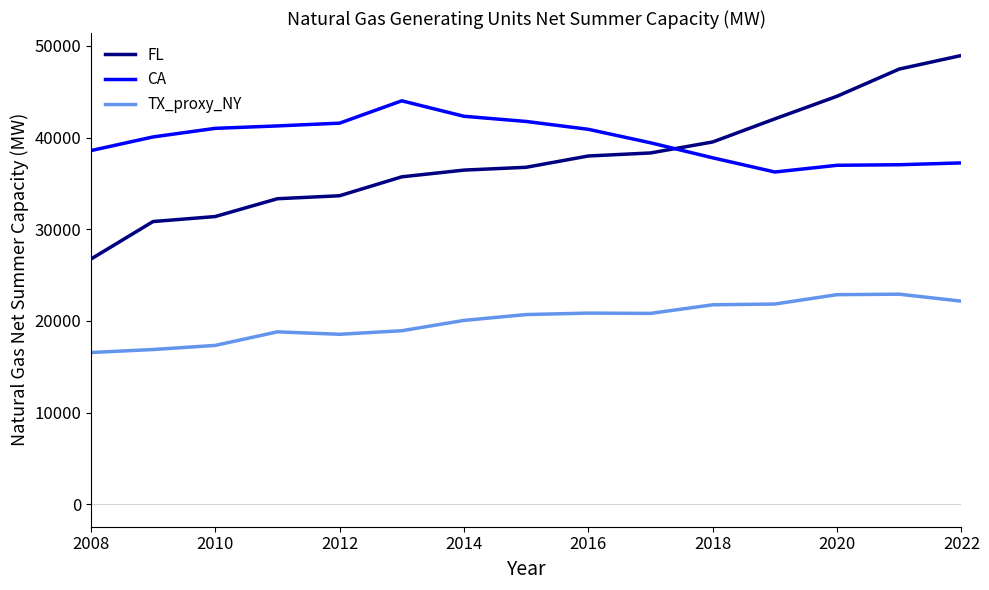

Rank the series by their maximum value, from highest to lowest.

FL, CA, TX_proxy_NY